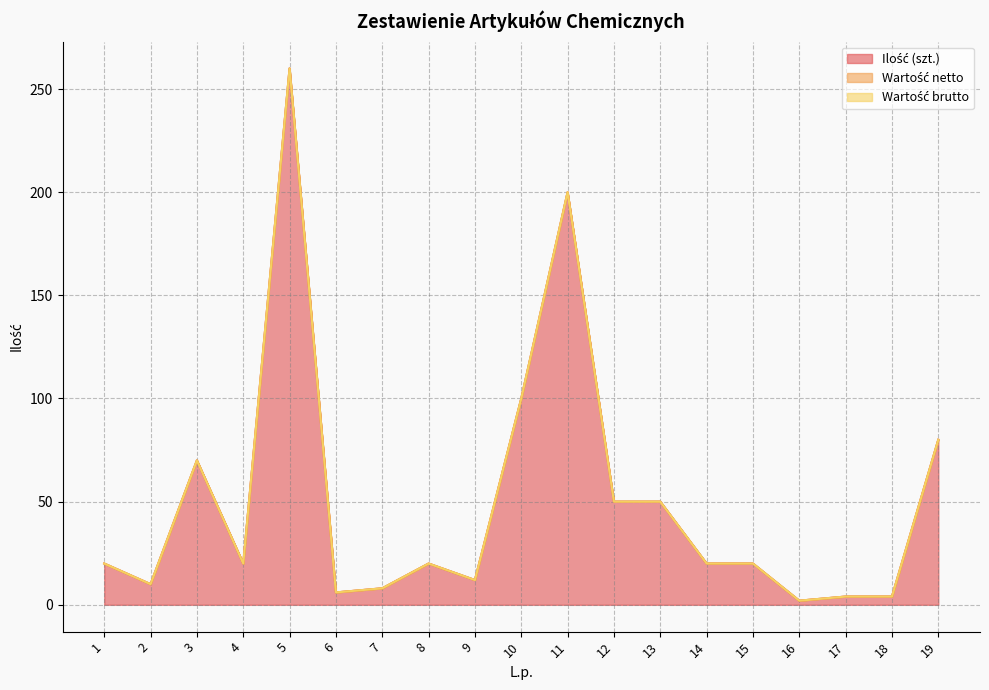

True or false: Wartość brutto has more than 2 points higher than both neighbors.

False